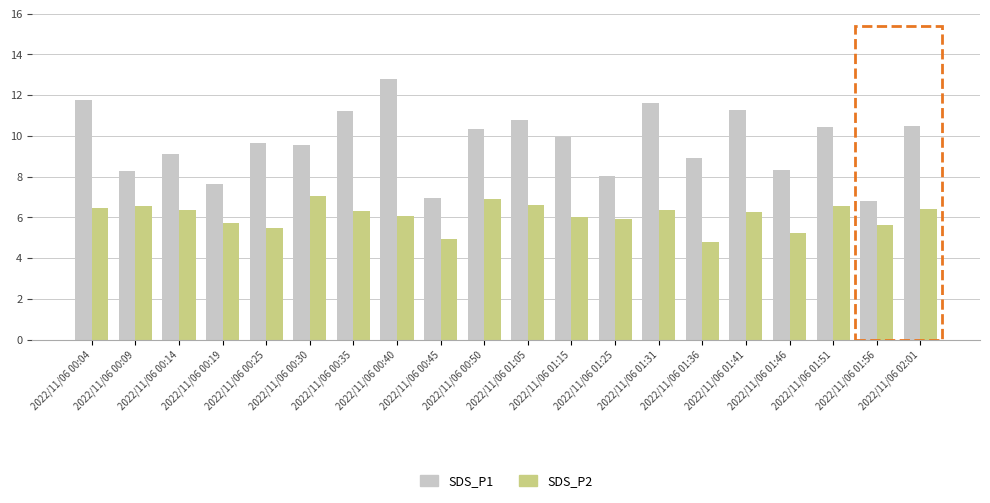

What position from the left is 2022/11/06 00:35?

7